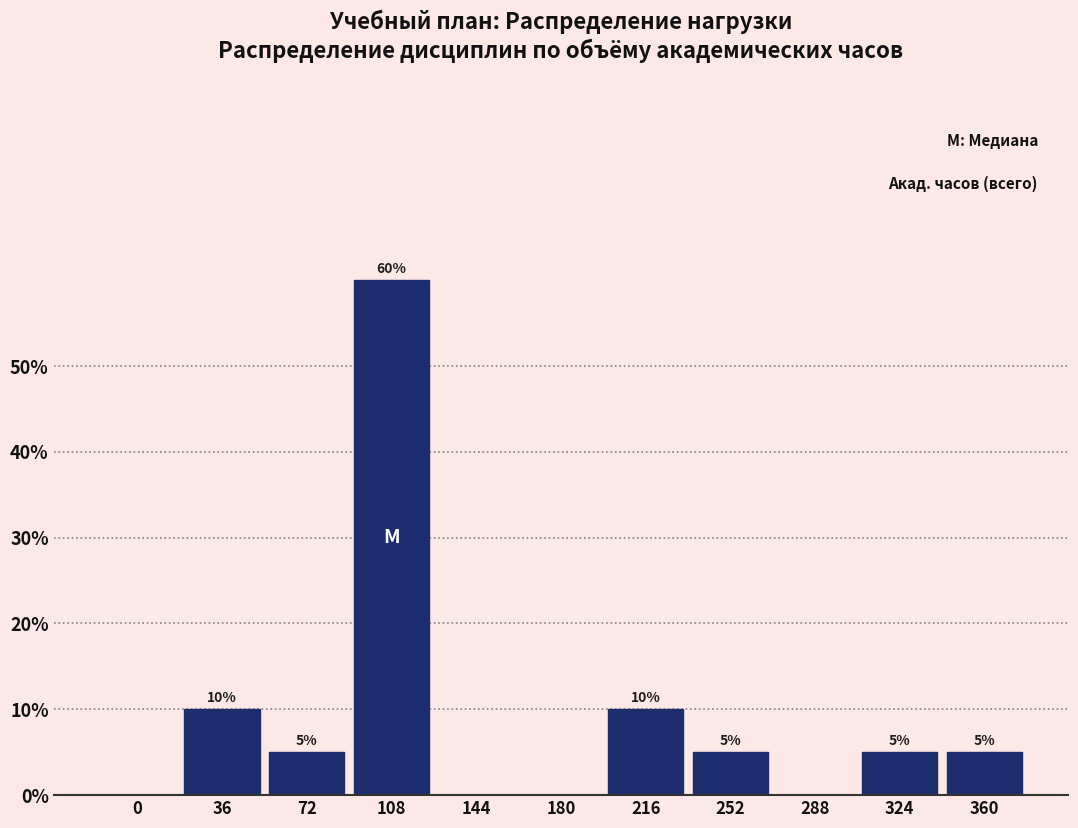

Reading left to right, list all the values displayed in this chart.

0=0	36=10	72=5	108=60	144=0	180=0	216=10	252=5	288=0	324=5	360=5